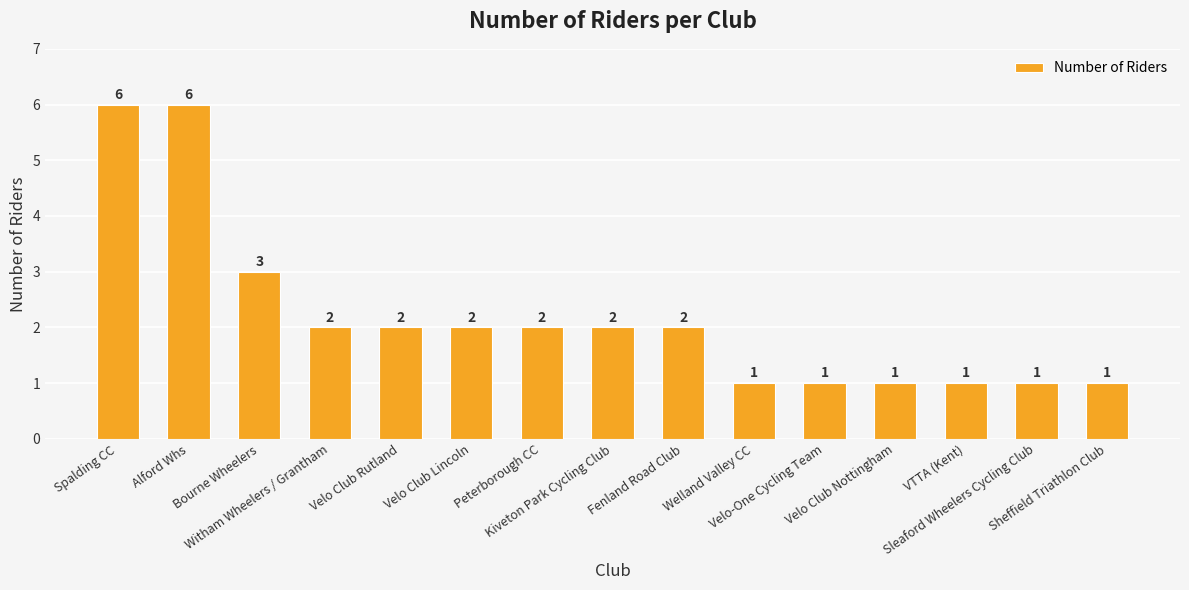

What is the greatest value displayed?

6